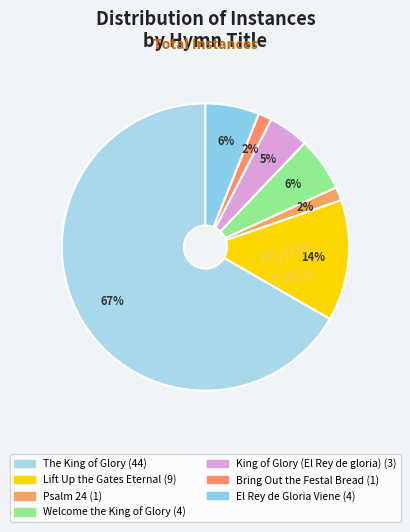

How many segments does this pie chart have?

7